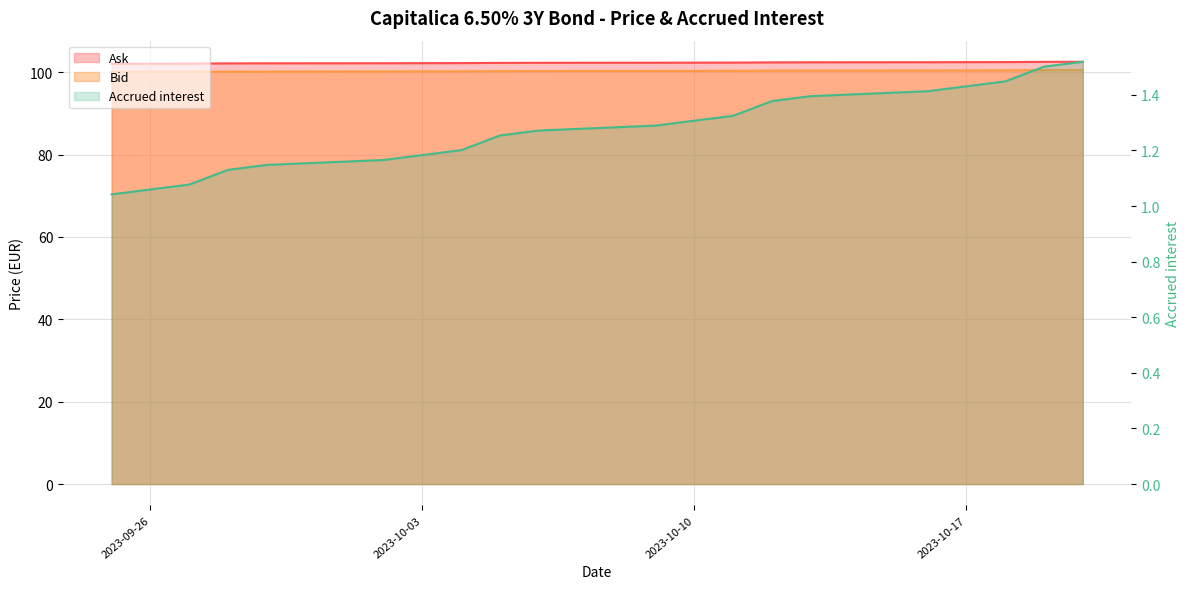

Which series has the largest total across all categories?

Ask